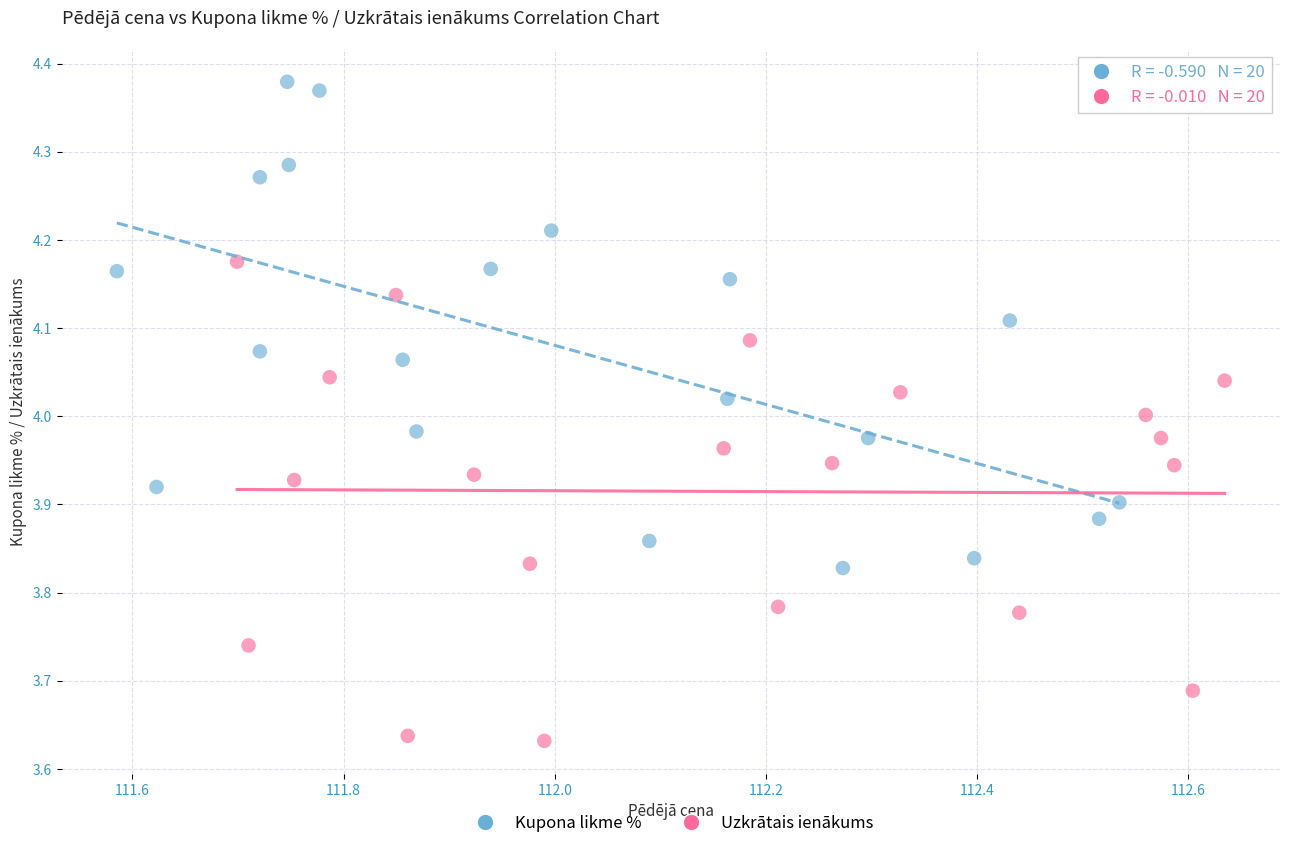

Which series reaches the minimum Y coordinate?

Uzkrātais ienākums